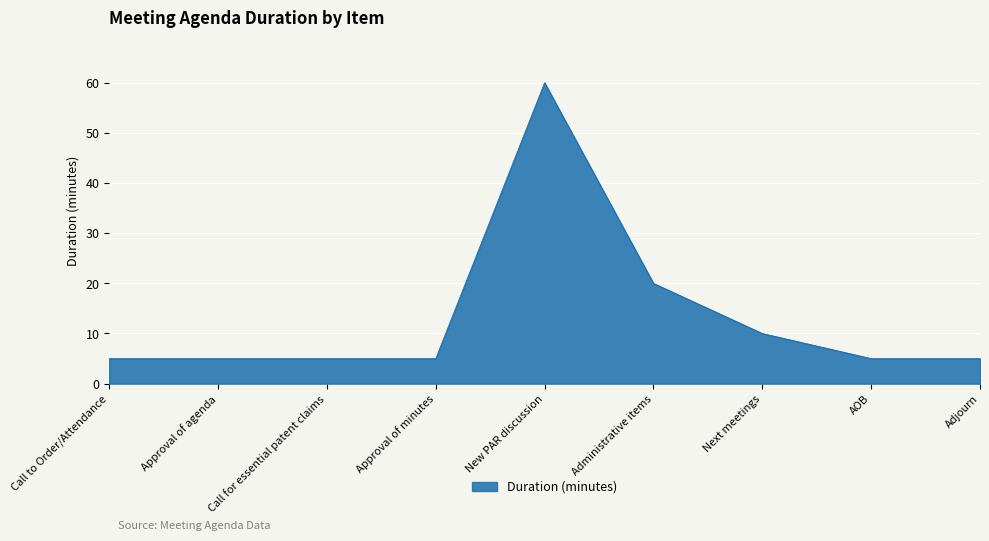

The value at Approval of agenda is 9. True or false?

False